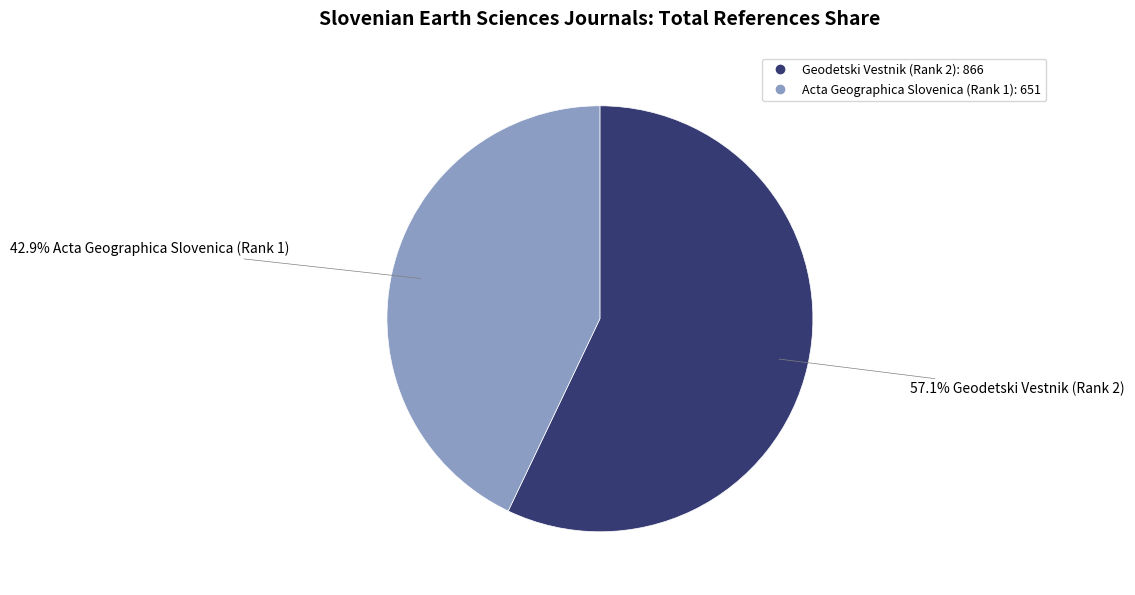

To the nearest percent, what is the difference between the largest and smallest slice percentages?

14%